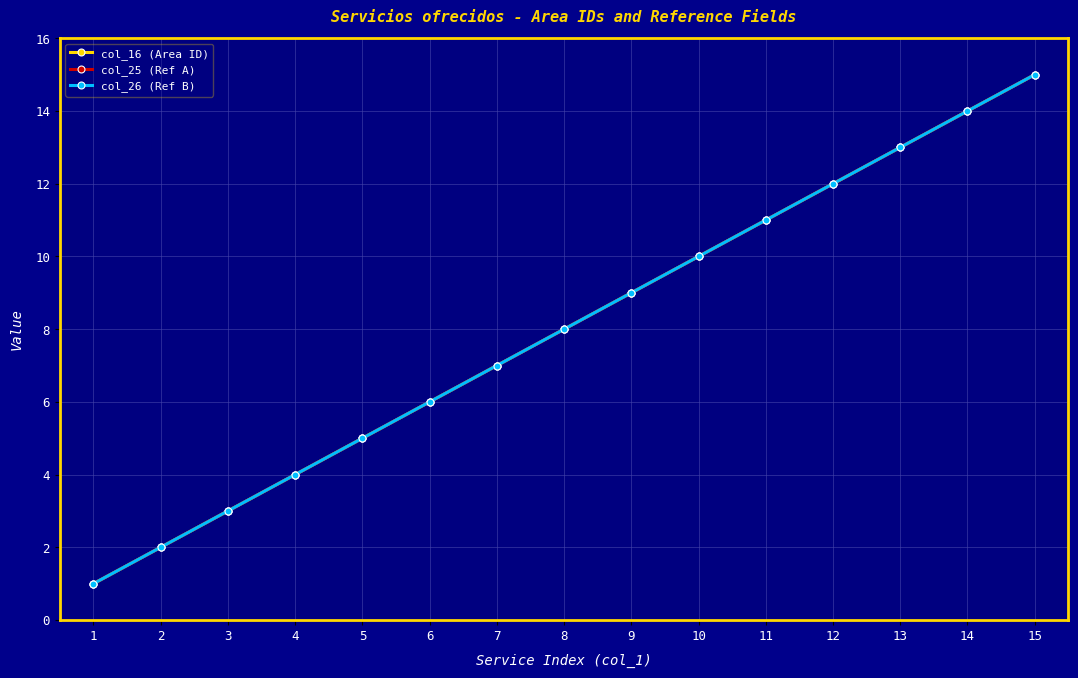

Is this an area chart (filled region under the line)?

No